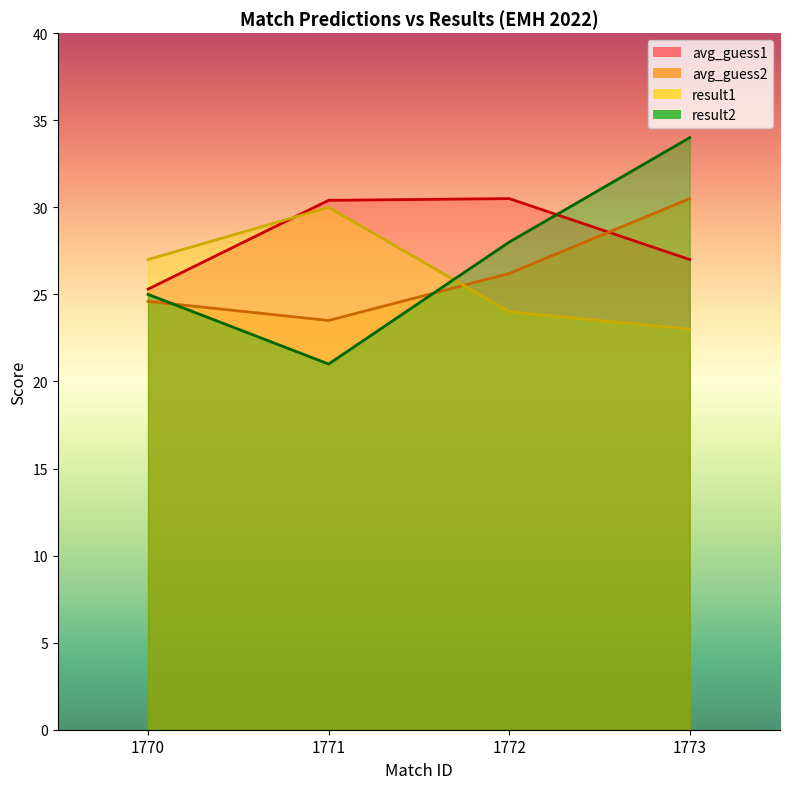

At how many categories does at least one series exceed 23?

4